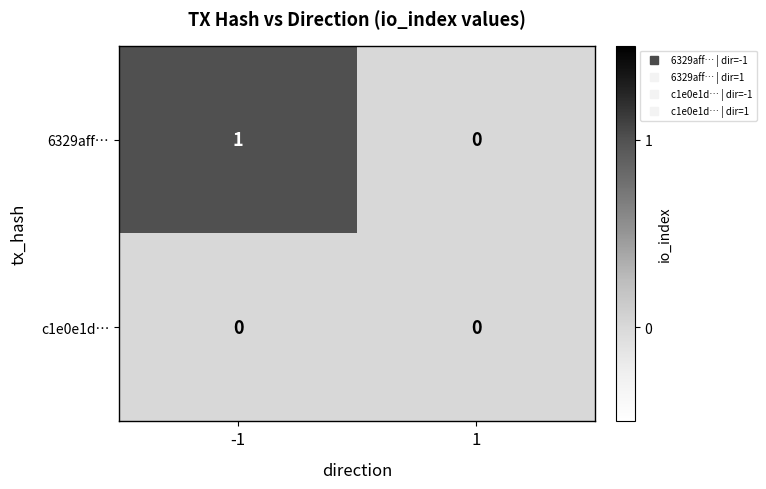

Rank the series by their average value, from highest to lowest.

6329aff…, c1e0e1d…